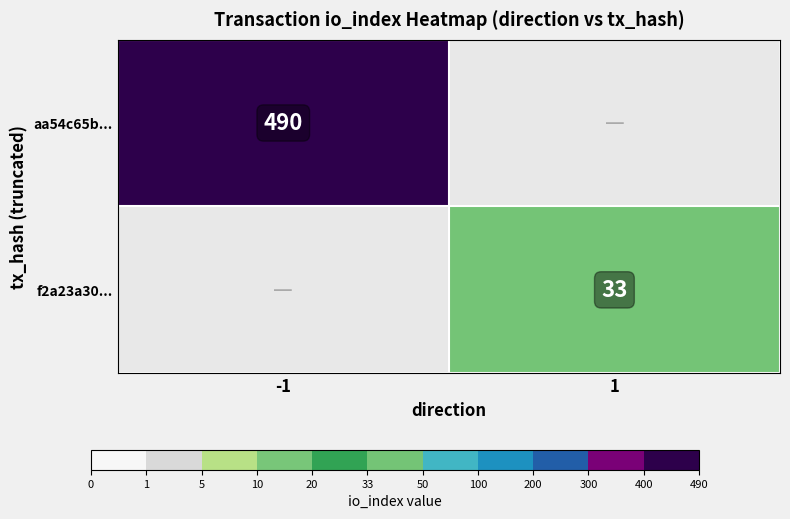

Is the value of aa54c65b... at -1 greater than the value of f2a23a30... at 1?

Yes